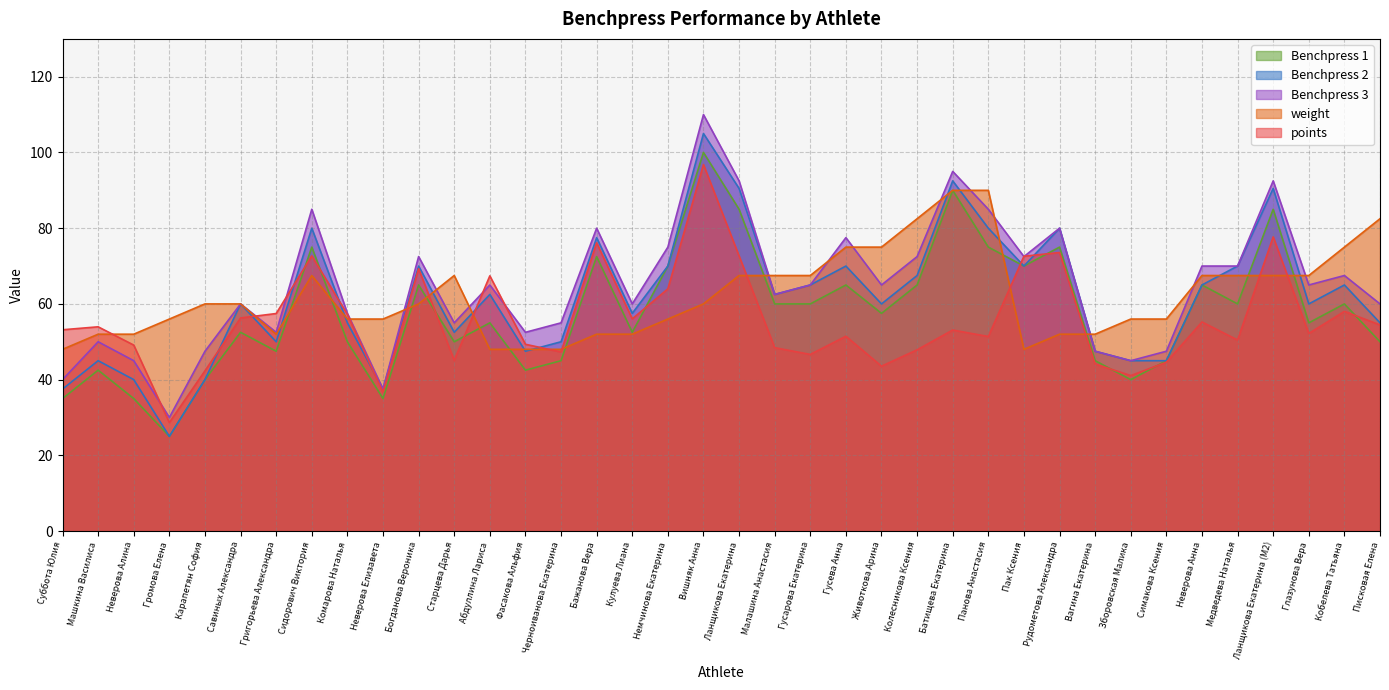

Where is Benchpress 1 nearest to the value 62?

Малашина Анастасия